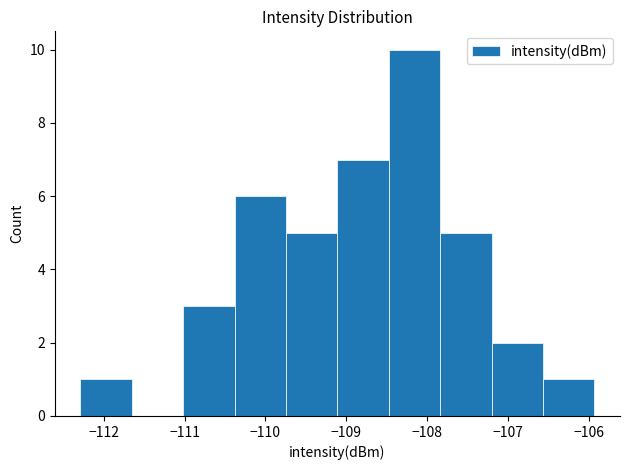

Over which range of the x-axis is the bar tallest?

-108.5 to -107.8